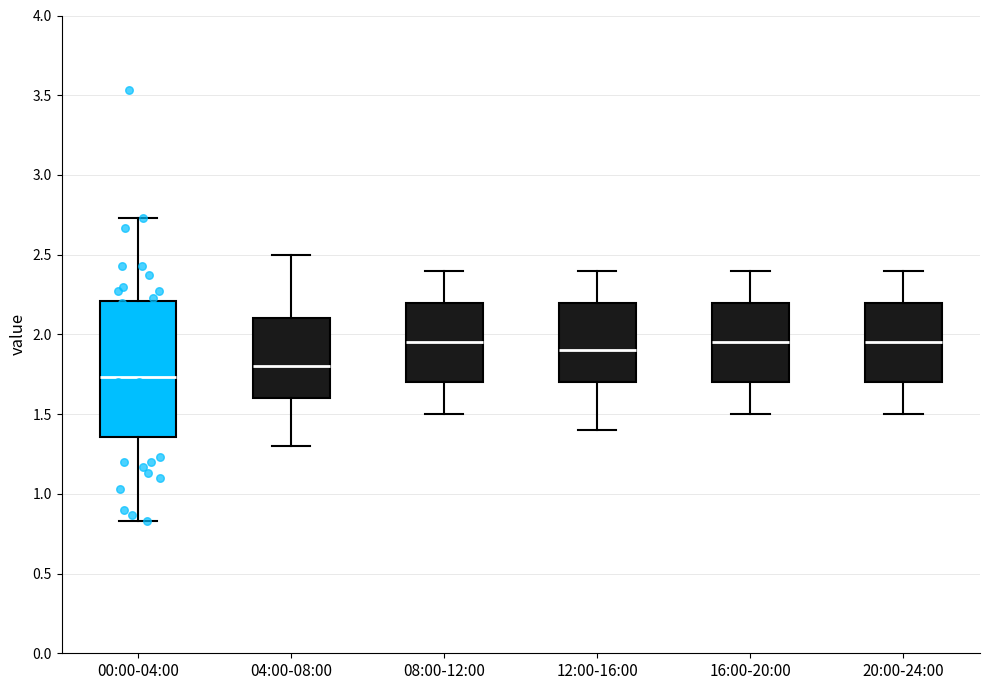

Where is the lower edge of the box for 20:00-24:00 on the y-axis? The values are not printed on the chart, so give them approximately, as read against the axis.

1.70